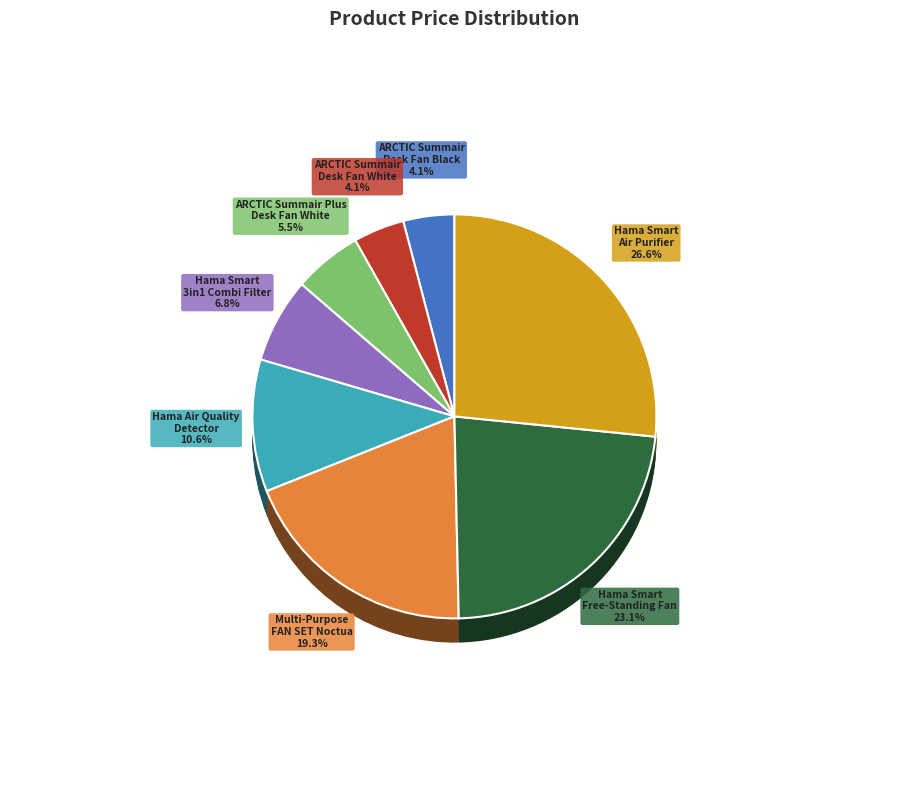

Does any single category account for the majority?

No